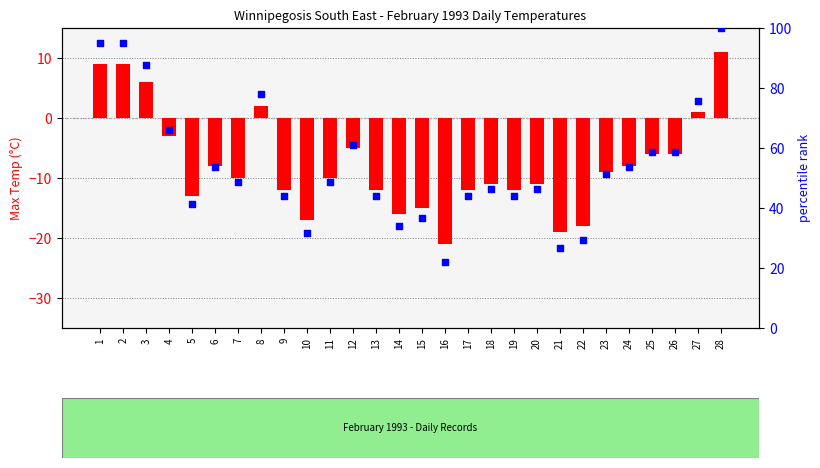

Which series has the widest spread of Y values?

percentile rank within sample